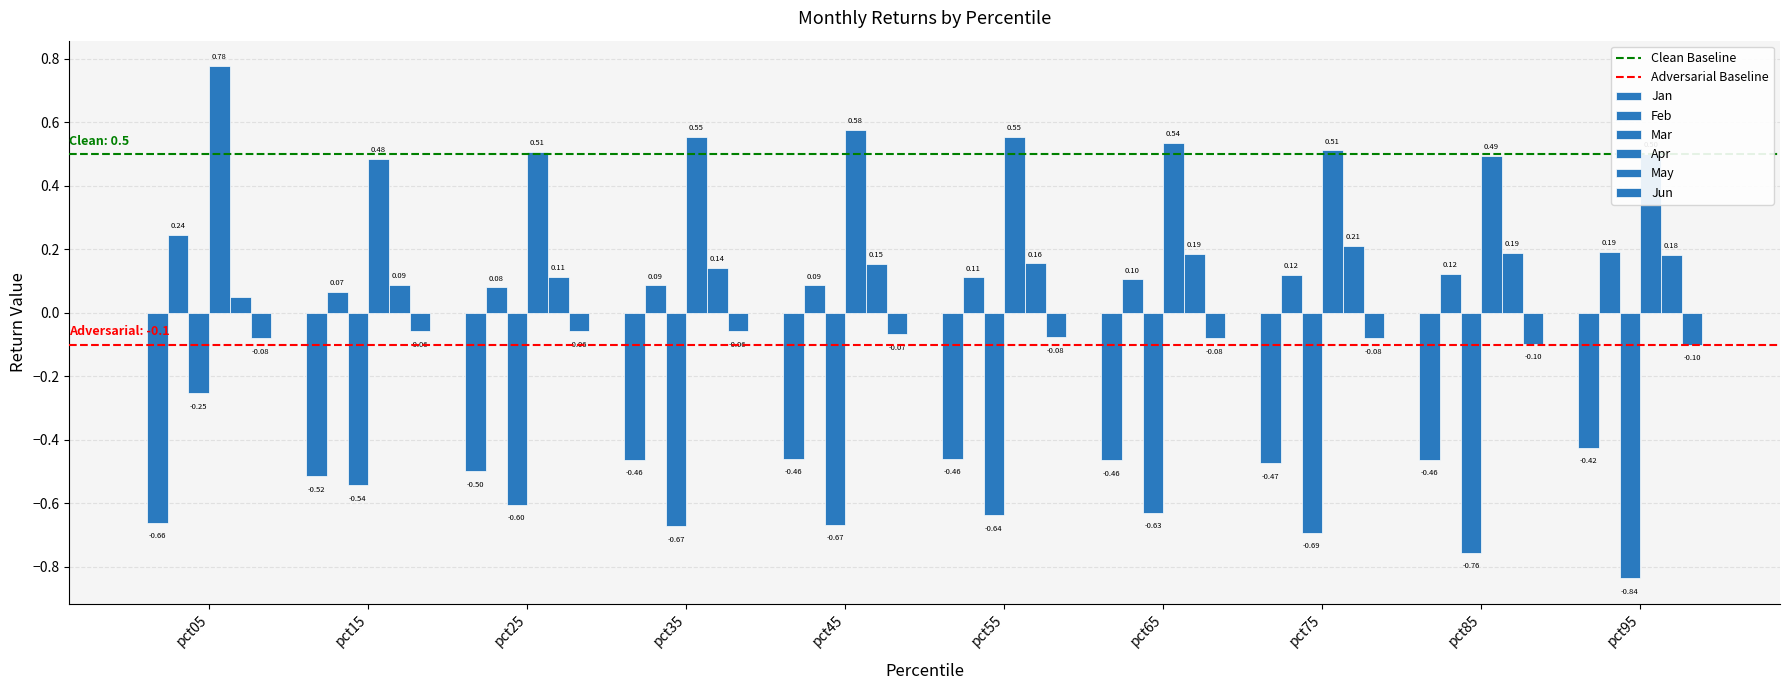

Where is Apr nearest to the value 0?

pct15